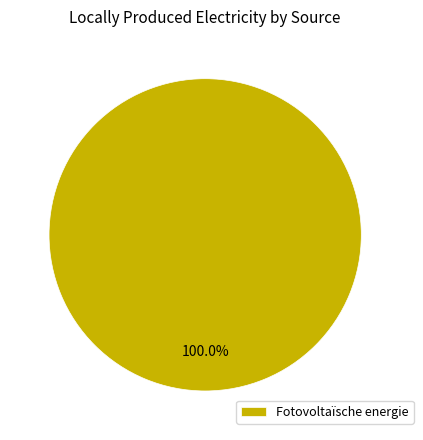

Is there a majority slice in this chart?

Yes